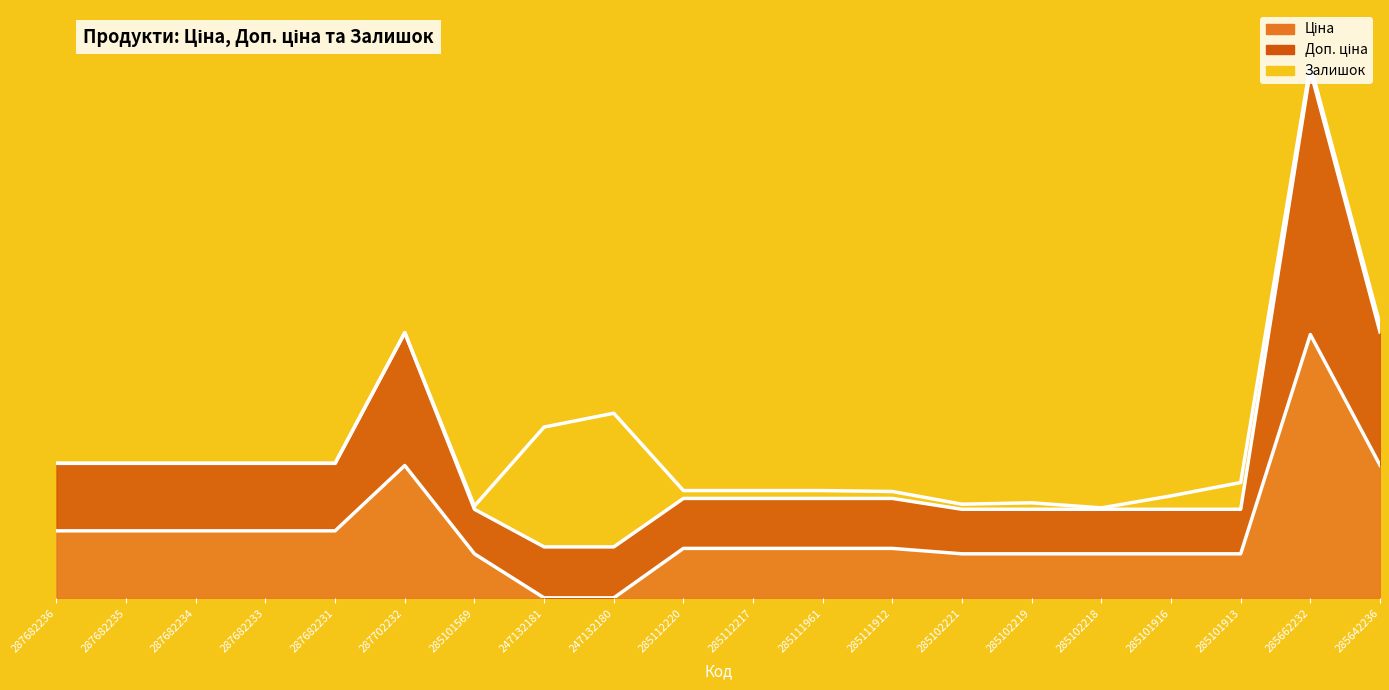

What is the total value across all series at 287682234?

43948.8